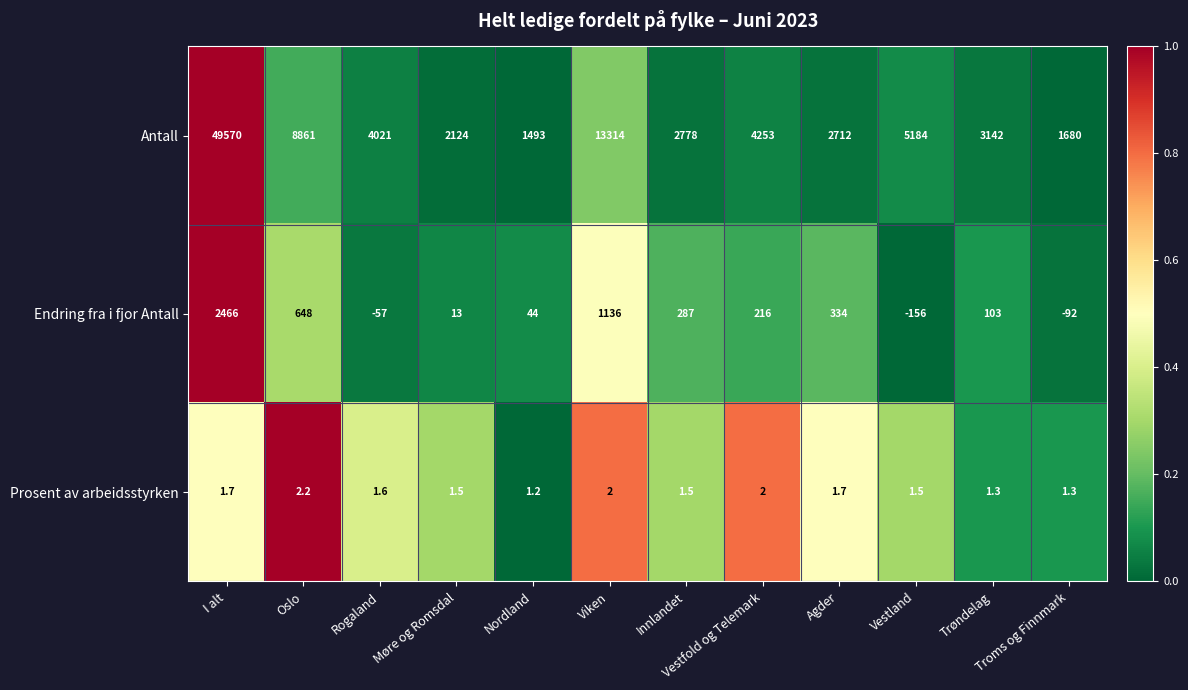

Read the Antall value at Rogaland.

4021.0